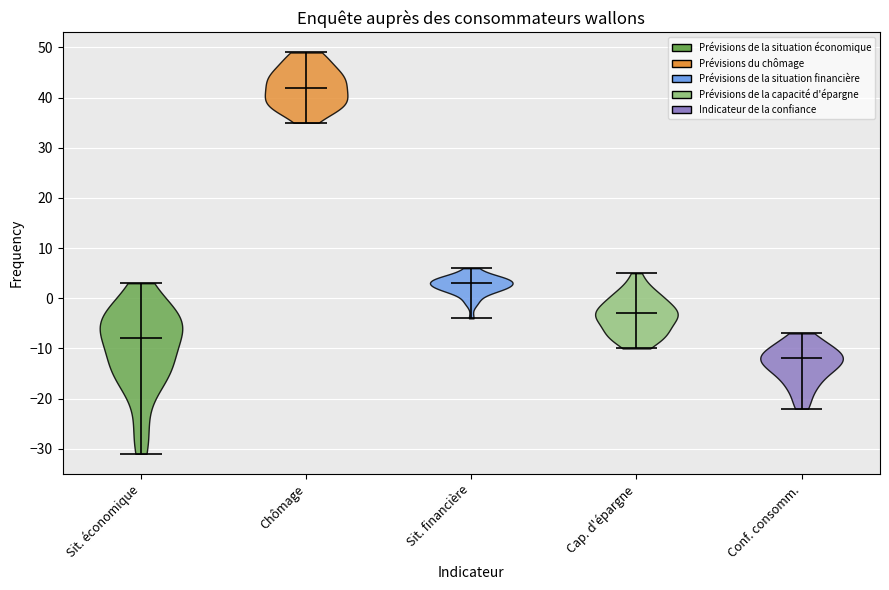

Reading left to right, read every violin against the y-axis: where its median line is, and the lowest and highest points it reaches. The values are not printed on the chart, so give them approximately, as read against the axis.

Sit. économique: median line -8, lowest point -31, highest point 3
Chômage: median line 42, lowest point 35, highest point 49
Sit. financière: median line 3, lowest point -4, highest point 6
Cap. d'épargne: median line -3, lowest point -10, highest point 5
Conf. consomm.: median line -12, lowest point -22, highest point -7